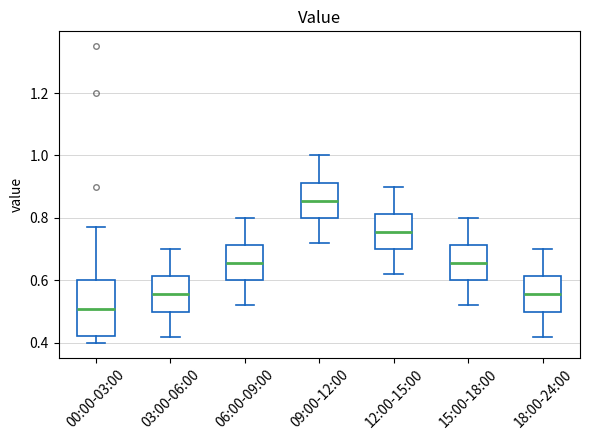

Where does the median line of the box for 06:00-09:00 sit on the y-axis? The values are not printed on the chart, so give them approximately, as read against the axis.

0.66